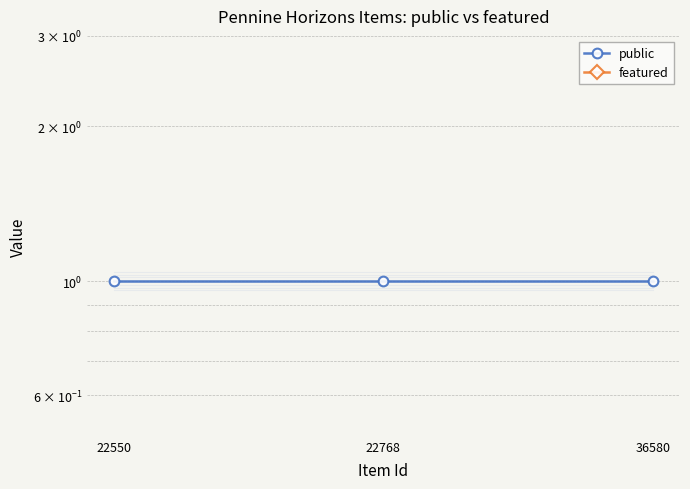

Reading left to right, extract all data points from this chart.

public: 22550=1	22768=1	36580=1
featured: 22550=0	22768=0	36580=0